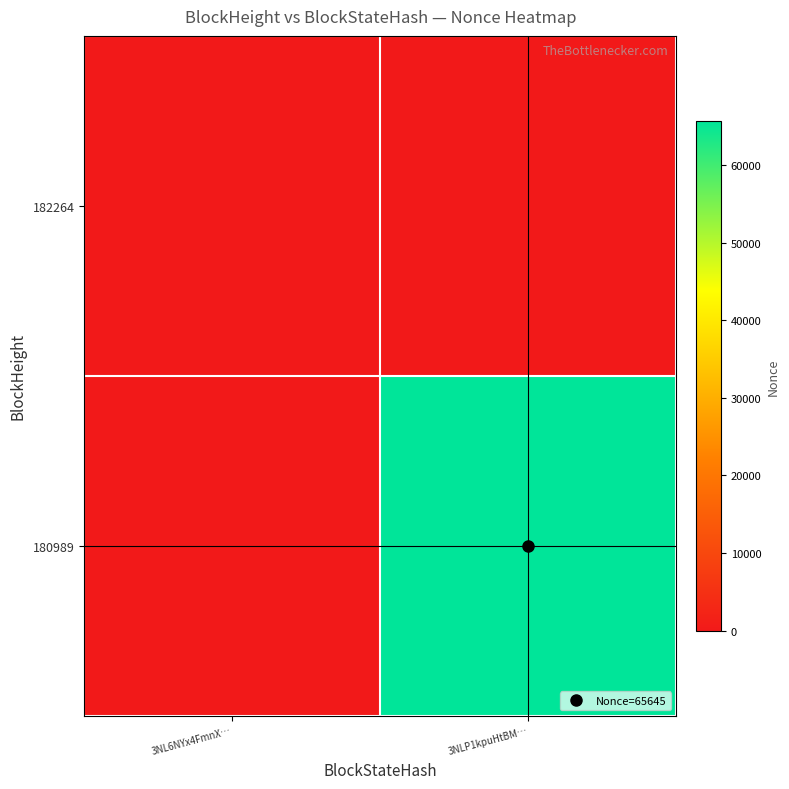

Reading right to left, list all the values displayed in this chart.

182264: 3NLP1kpuHtBM…=0	3NL6NYx4FmnX…=0
180989: 3NLP1kpuHtBM…=65645	3NL6NYx4FmnX…=0